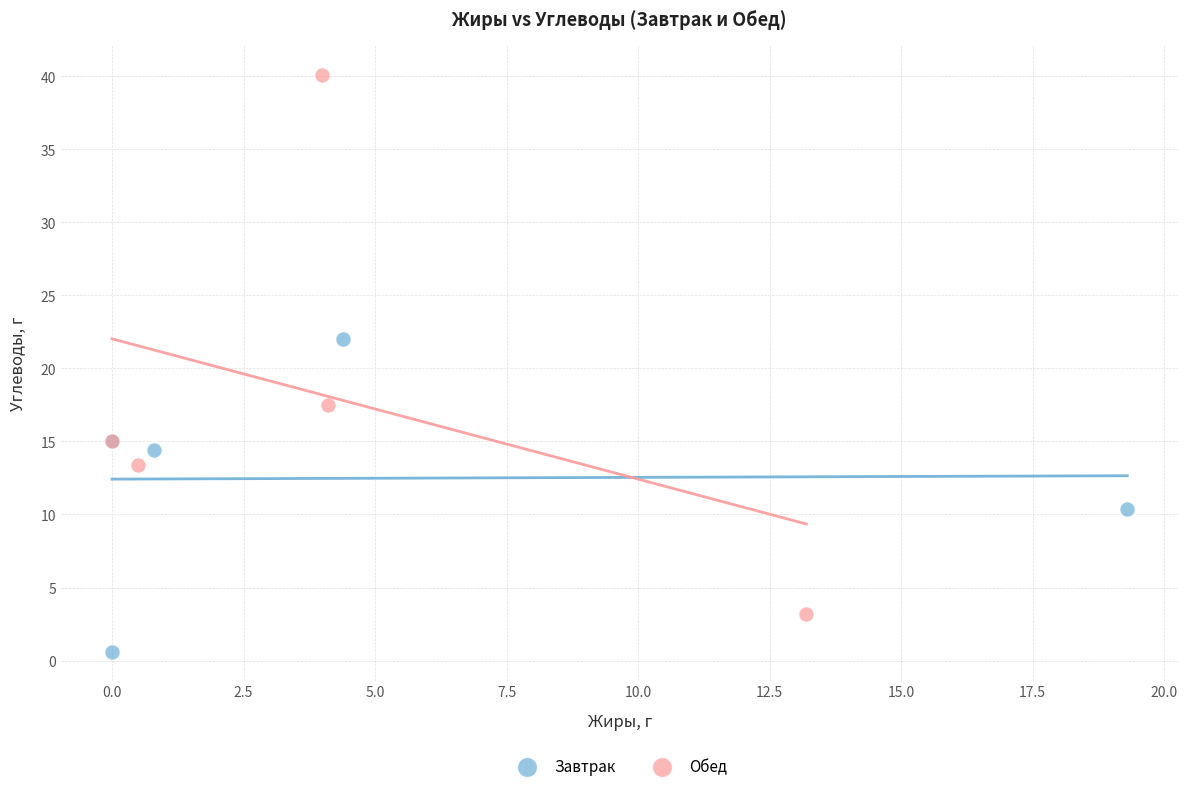

Which series contains the highest Y value?

Обед